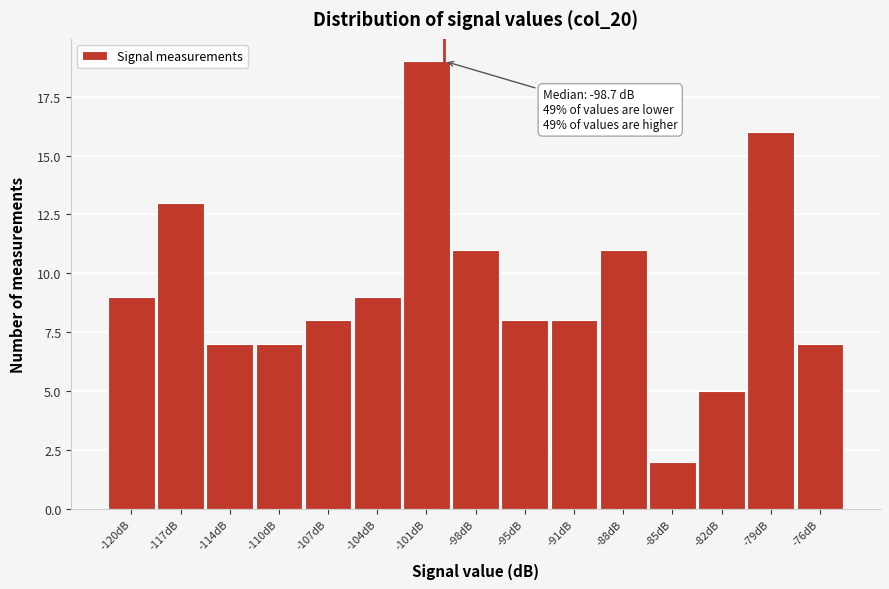

Reading right to left, extract all data points from this chart.

7	16	5	2	11	8	8	11	19	9	8	7	7	13	9